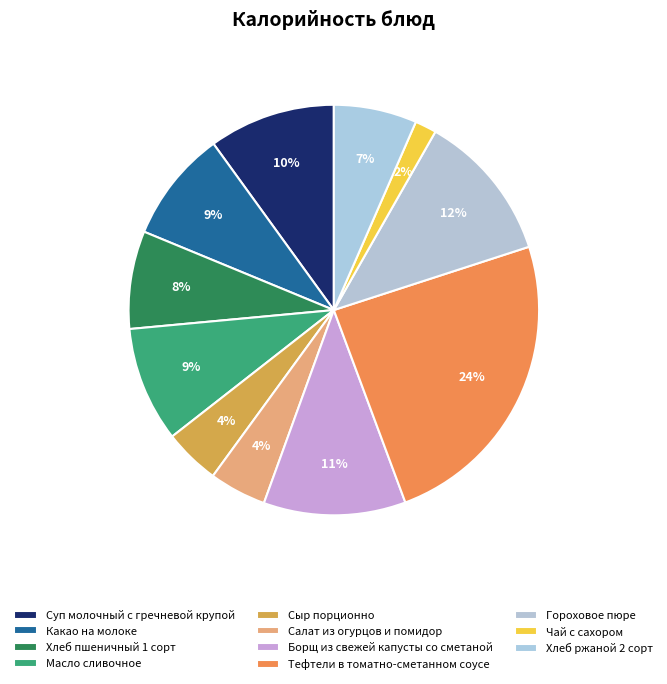

How many slices are in this pie chart?

11